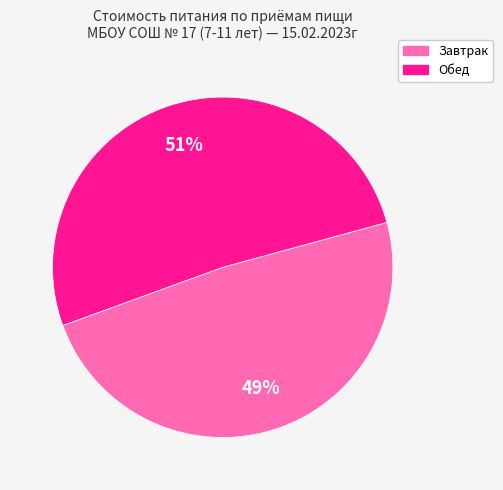

How many slices are in this pie chart?

2